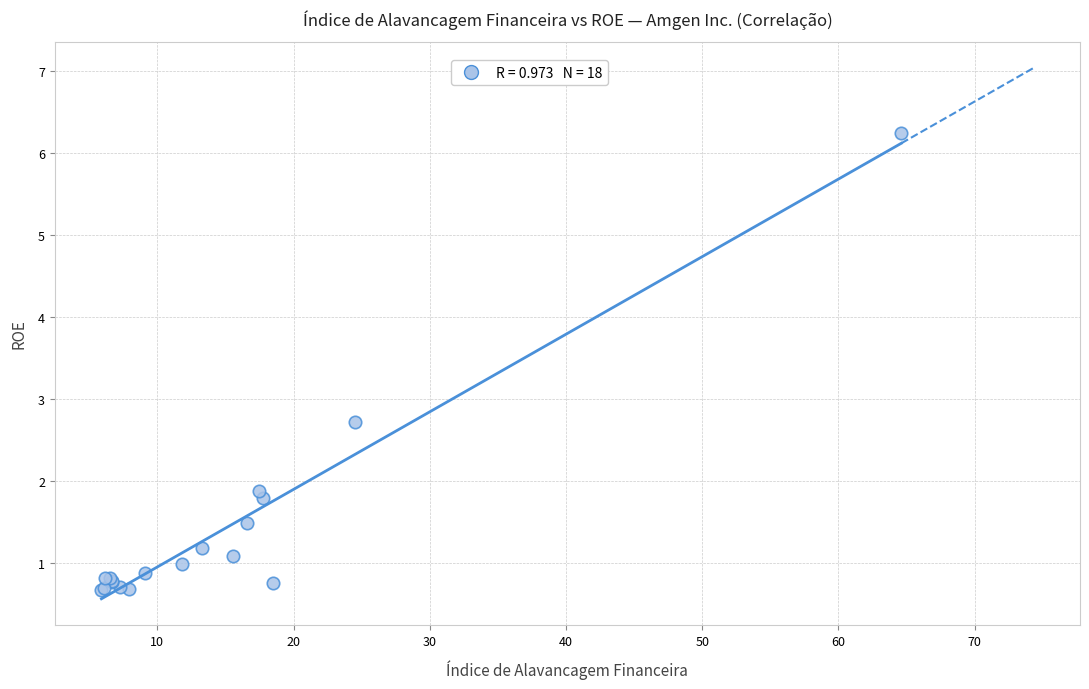

What Y value in the scatter plot is closest to 3?

2.7